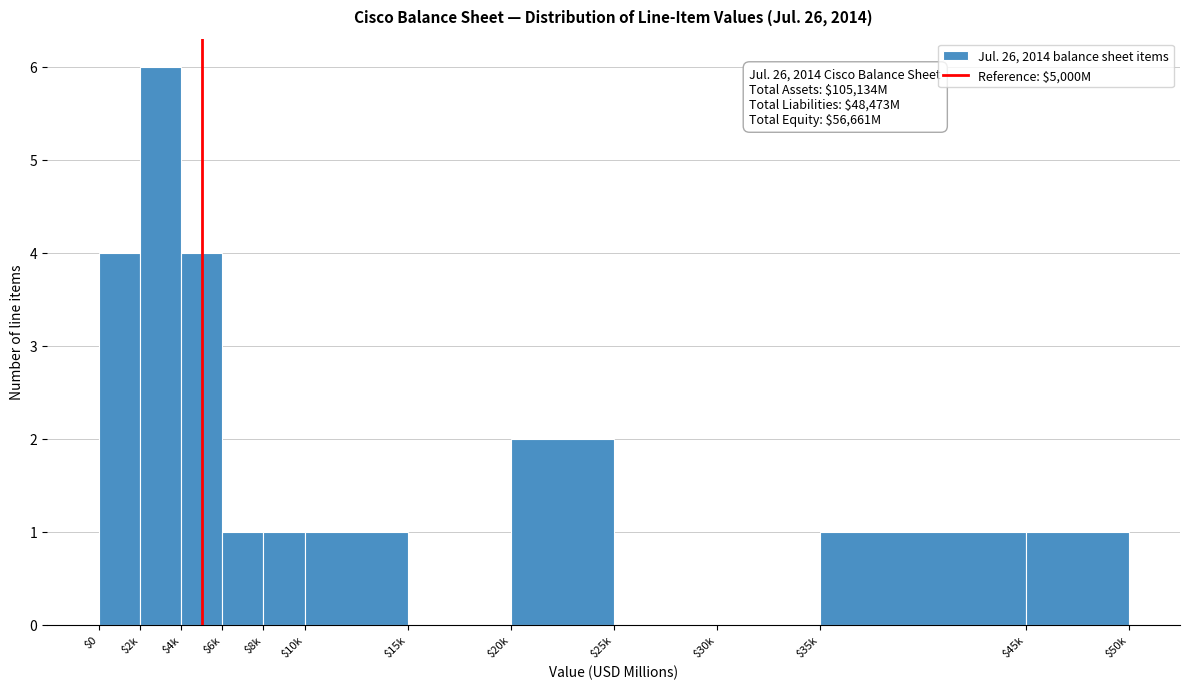

Which label corresponds to the largest value in the chart?

$2k